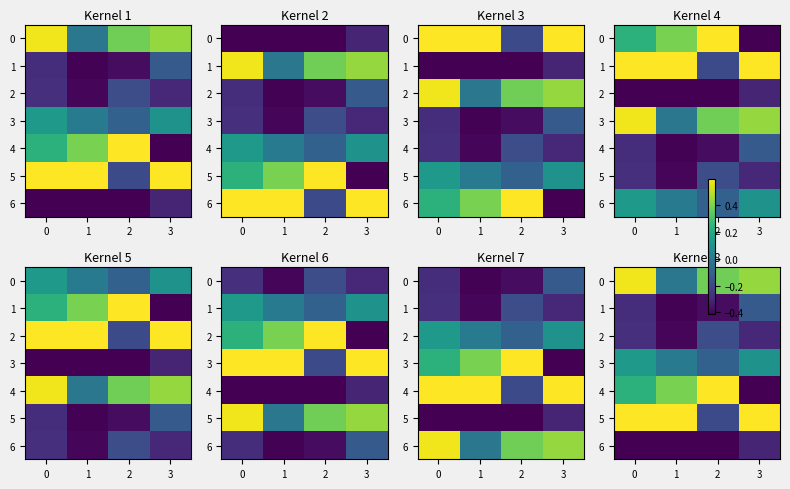

The 4 series shows 0.2 at 0. True or false?

False